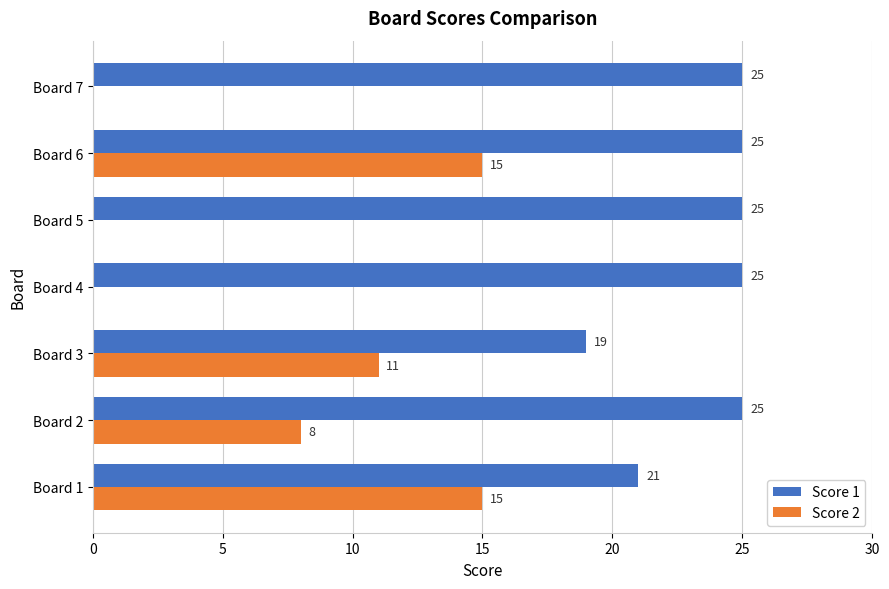

What is the sum of the Score 2 values at Board 4 and Board 6?

15